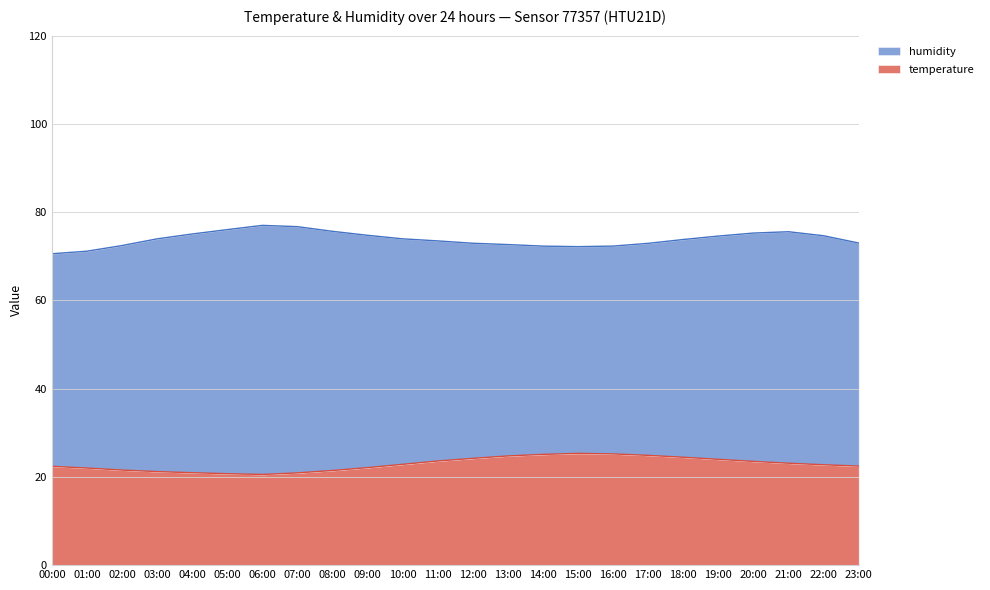

How many data points are above 22?

17